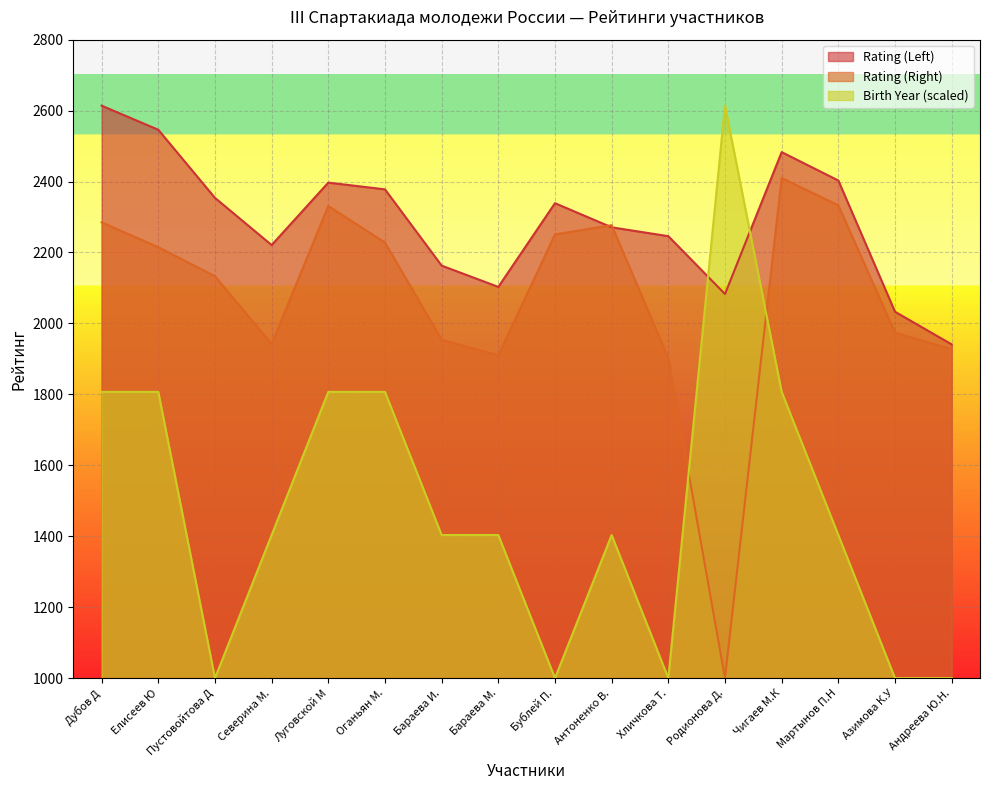

What is the maximum value shown in the chart?

2614.0